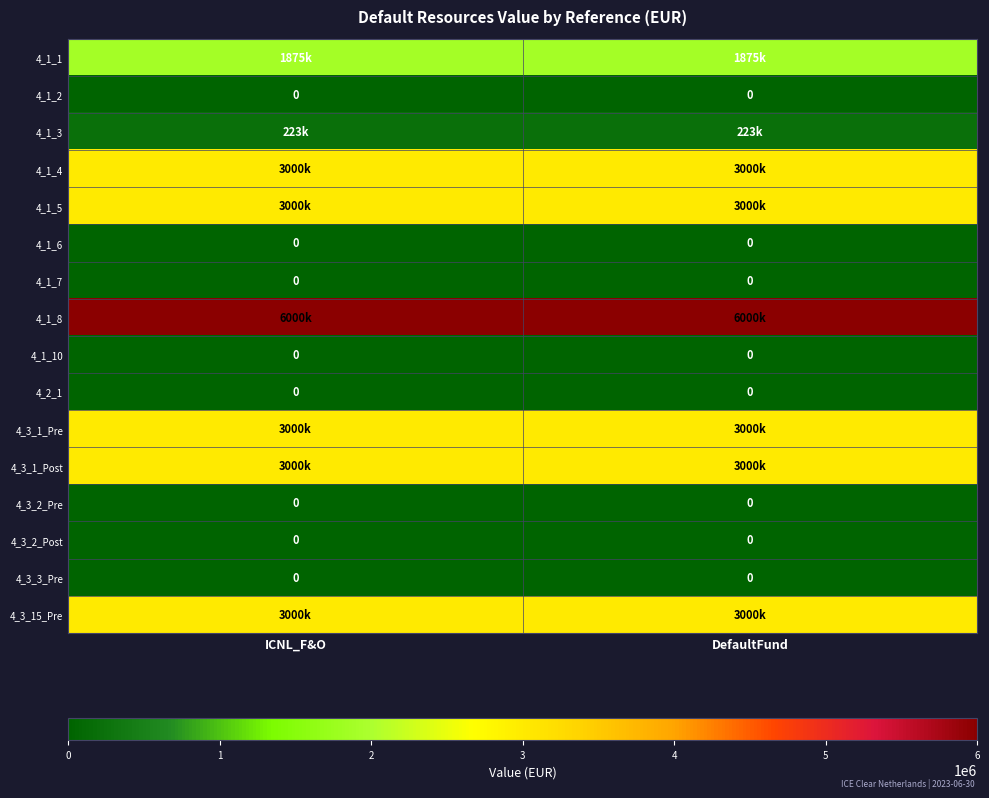

What is the difference between the highest and lowest values at DefaultFund?

6000000